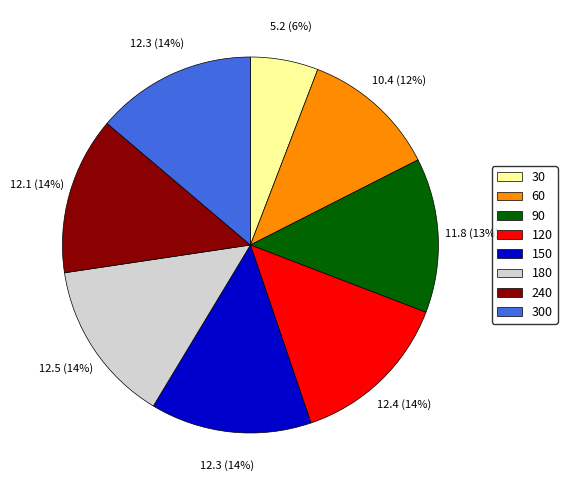

Do 300 and 240 together represent more than half of the pie?

No